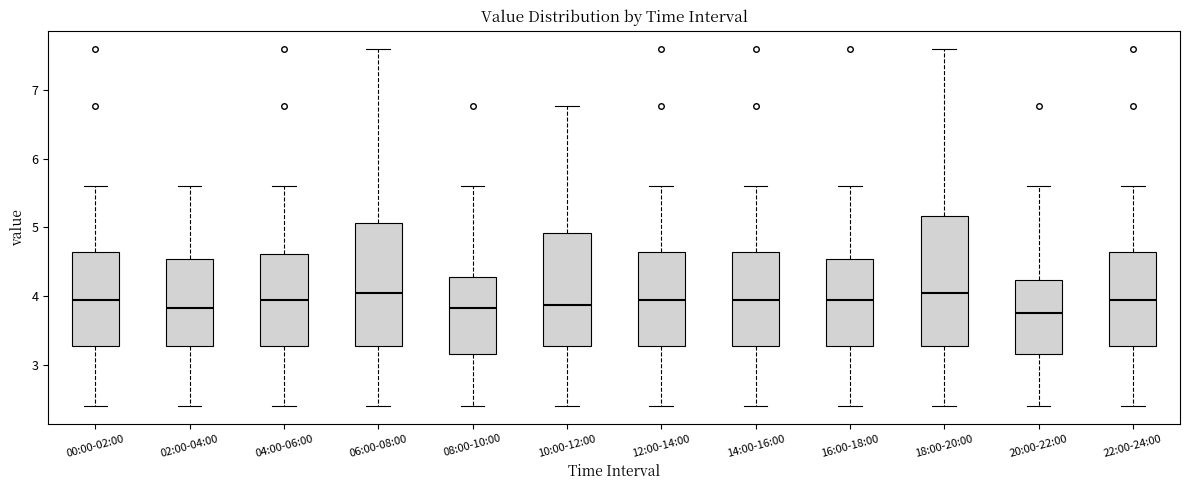

Reading left to right, read every box against the y-axis: the position of its median line, the range the box covers, and the ends of its whiskers. The values are not printed on the chart, so give them approximately, as read against the axis.

00:00-02:00: median 3.9, box 3.3 to 4.6, whiskers 2.4 to 5.6
02:00-04:00: median 3.8, box 3.3 to 4.5, whiskers 2.4 to 5.6
04:00-06:00: median 3.9, box 3.3 to 4.6, whiskers 2.4 to 5.6
06:00-08:00: median 4.1, box 3.3 to 5.1, whiskers 2.4 to 7.6
08:00-10:00: median 3.8, box 3.2 to 4.3, whiskers 2.4 to 5.6
10:00-12:00: median 3.9, box 3.3 to 4.9, whiskers 2.4 to 6.8
12:00-14:00: median 3.9, box 3.3 to 4.6, whiskers 2.4 to 5.6
14:00-16:00: median 3.9, box 3.3 to 4.6, whiskers 2.4 to 5.6
16:00-18:00: median 3.9, box 3.3 to 4.5, whiskers 2.4 to 5.6
18:00-20:00: median 4.1, box 3.3 to 5.2, whiskers 2.4 to 7.6
20:00-22:00: median 3.8, box 3.2 to 4.2, whiskers 2.4 to 5.6
22:00-24:00: median 3.9, box 3.3 to 4.6, whiskers 2.4 to 5.6